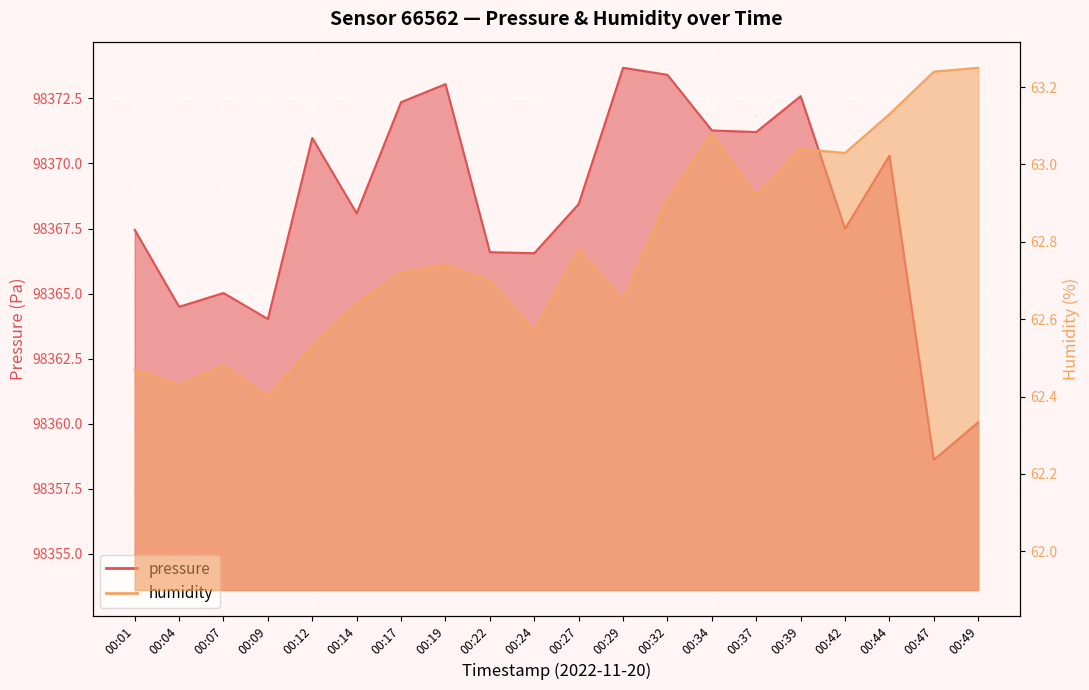

What is the difference between the humidity values at 00:39 and 00:27?

0.3